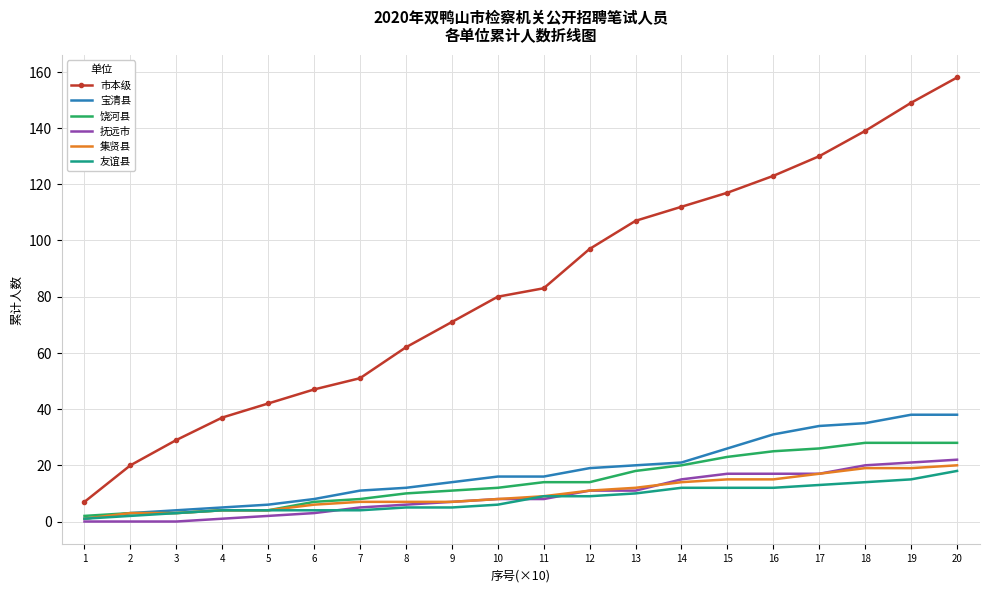

What is the sum of the 饶河县 values at 20 and 3?

31